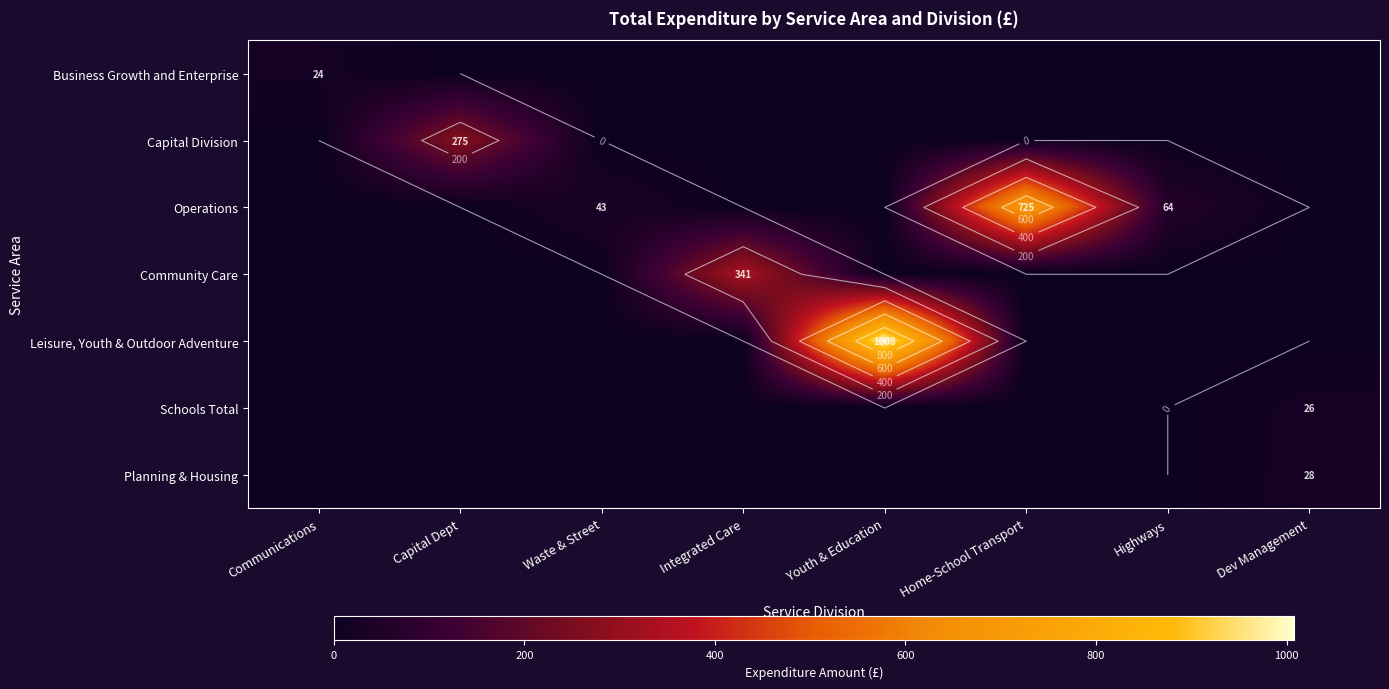

What is the average value of the Planning & Housing series?

3.5